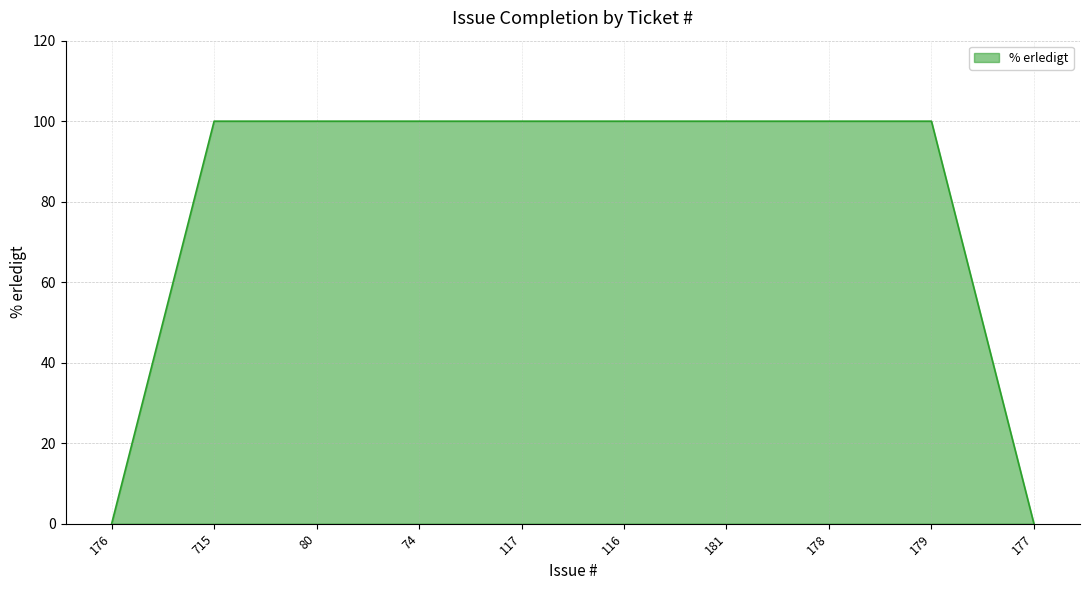

What is the average value?

80